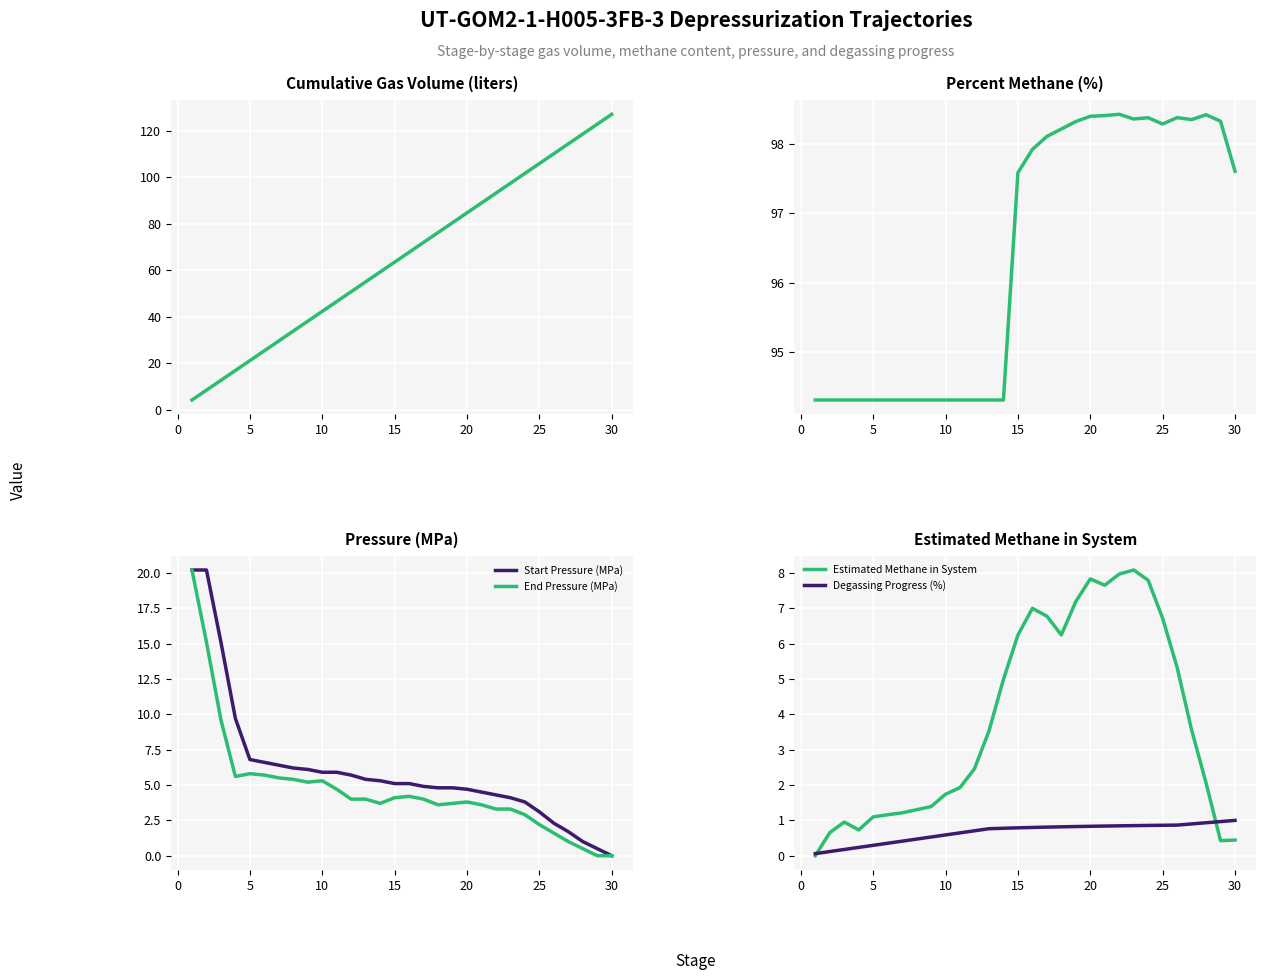

True or false: Degassing Progress (%) has a value of 1.5 at 30.

False